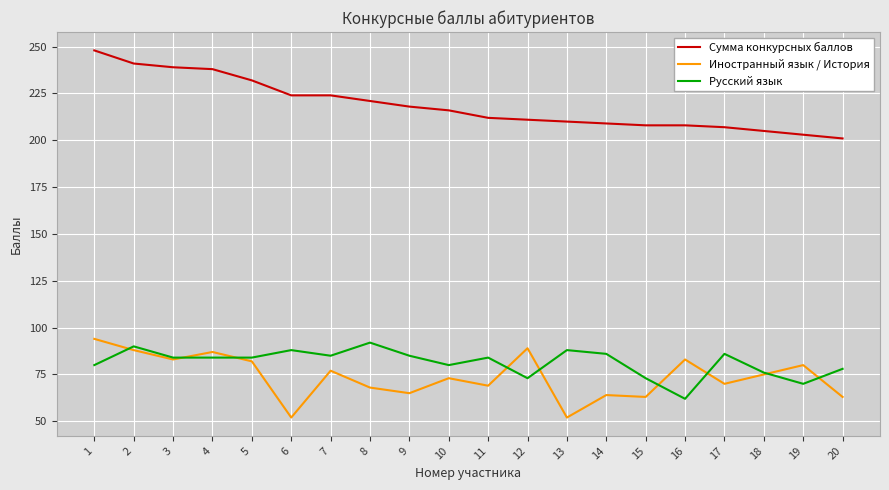

Between 6 and 11, which series saw the biggest shift?

Иностранный язык / История